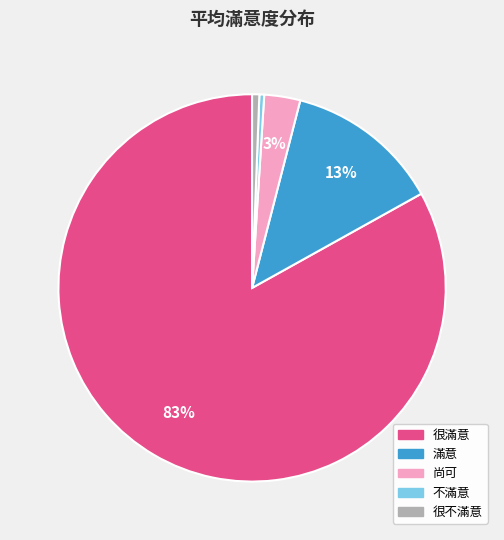

To the nearest percent, what is the difference between the largest and smallest slice percentages?

83%